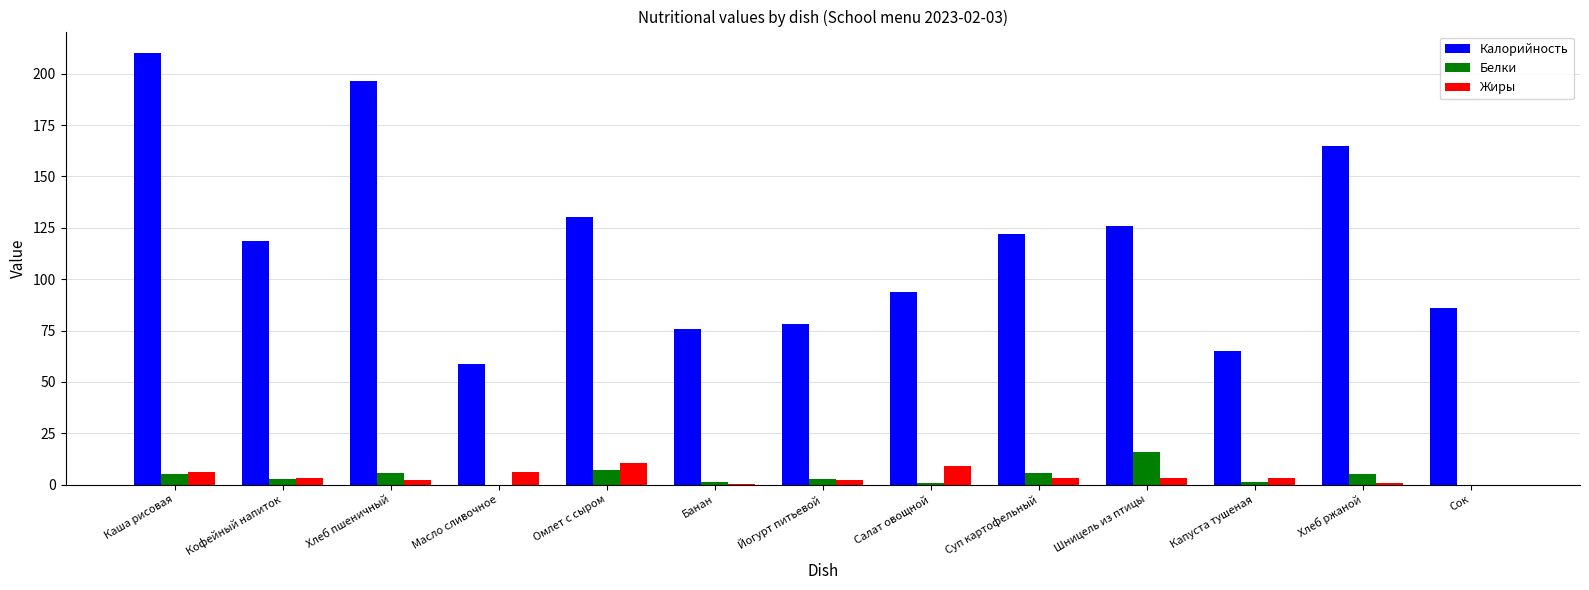

Where is Калорийность nearest to the value 134?

Омлет с сыром